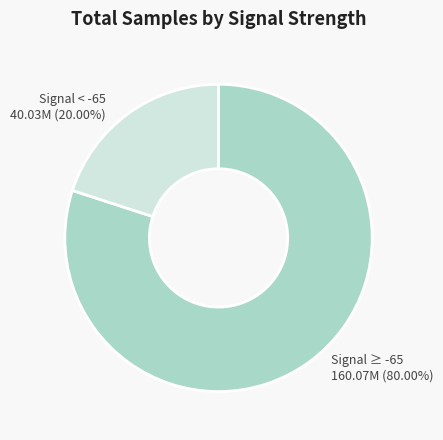

How many slices are in this pie chart?

2